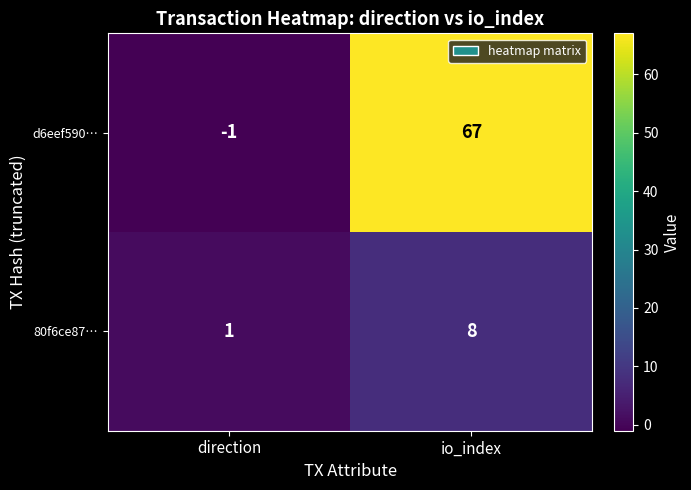

At how many categories does at least one series exceed 23?

1